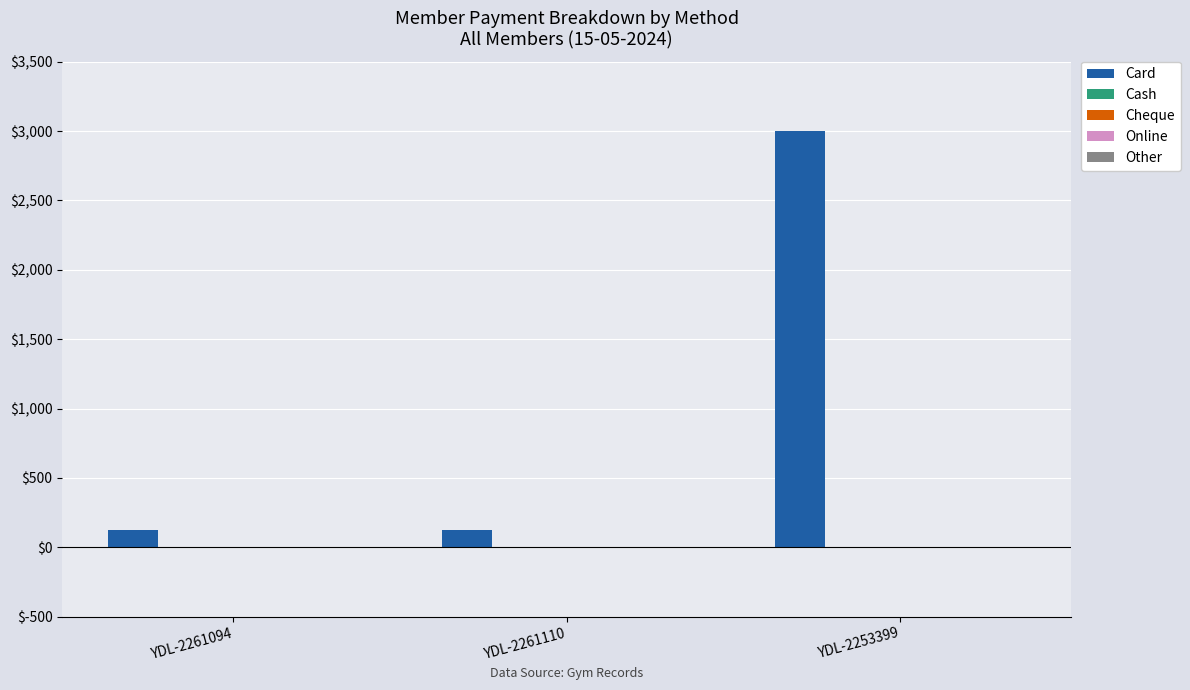

Reading right to left, list all the values displayed in this chart.

3000	125	125